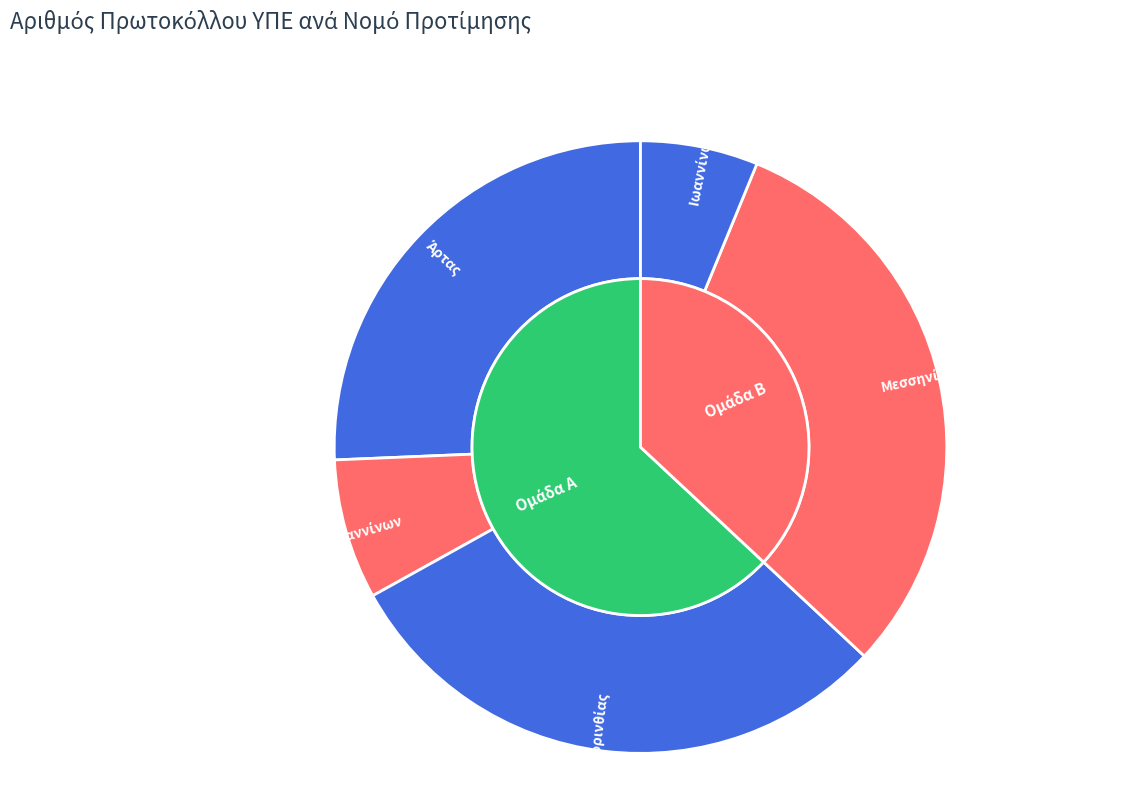

Does any single category account for the majority?

No